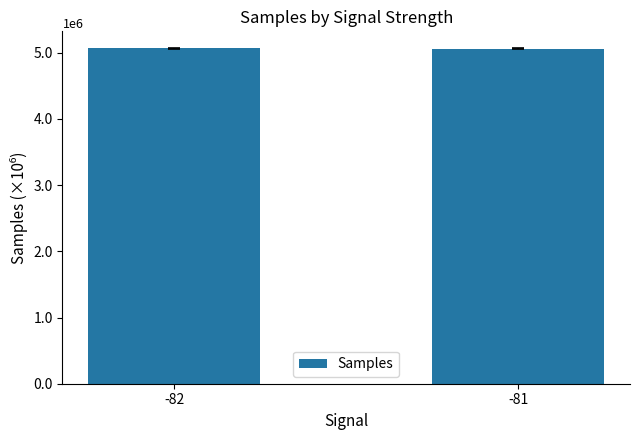

What is the value of the 2nd bar from the left?

5059229.2